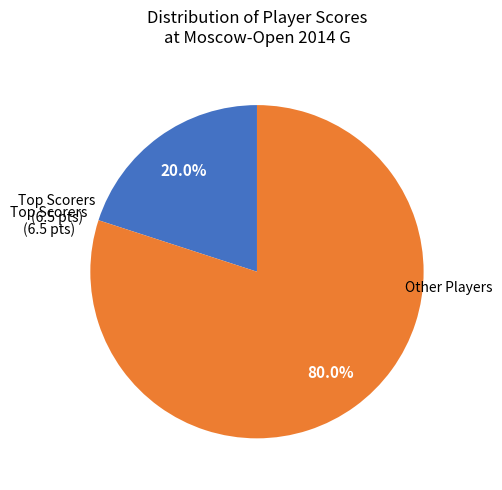

Is there a majority slice in this chart?

Yes